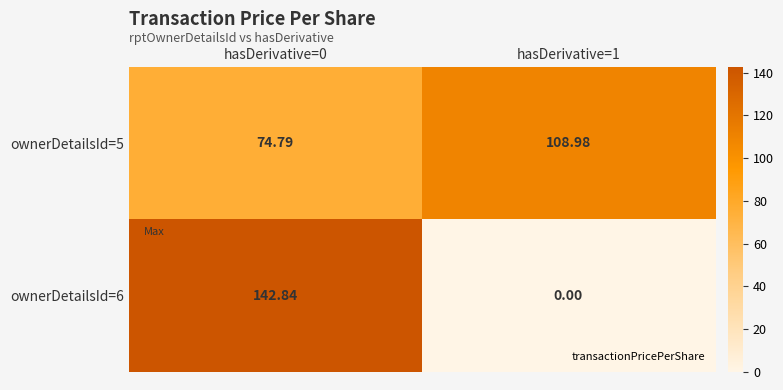

What is the total value across all series at hasDerivative=1?

109.0